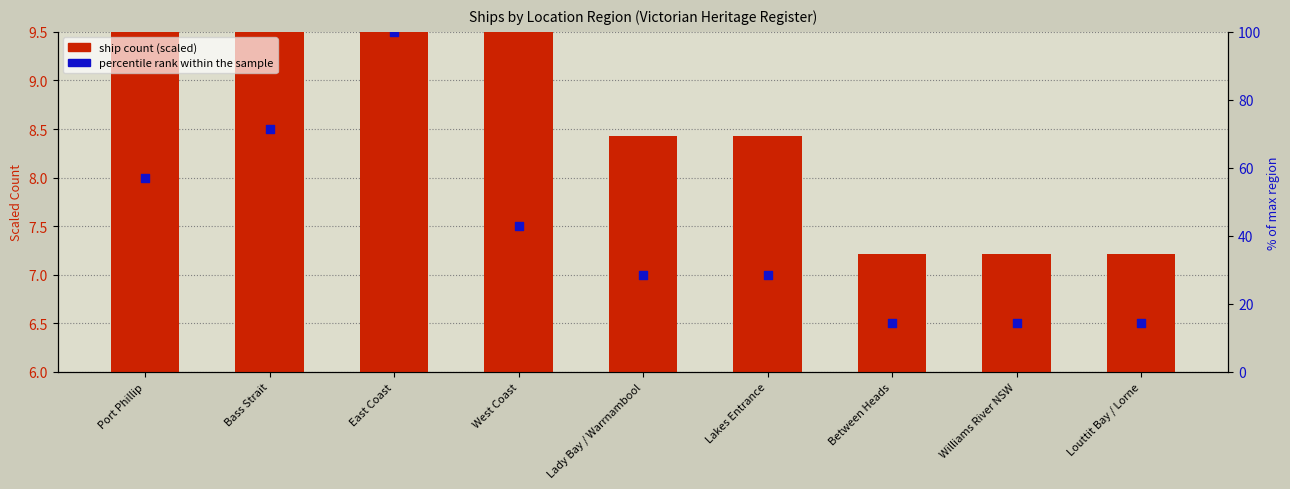

At which category is the sum across all series the highest?

East Coast